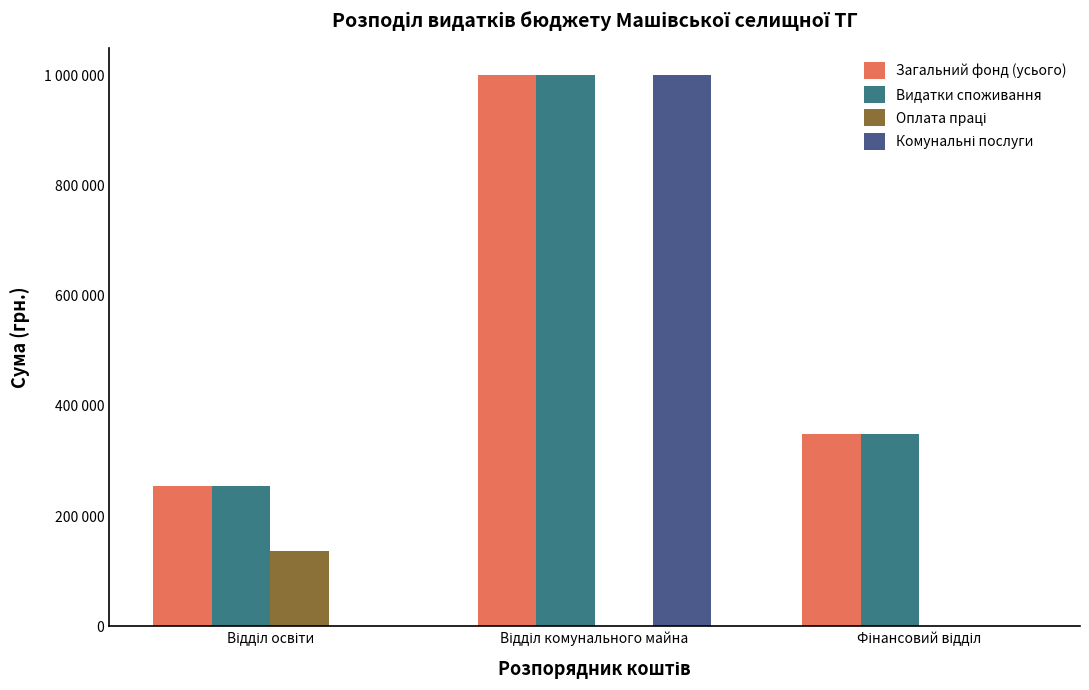

What value does the Загальний фонд (усього) series have at Відділ освіти, to the nearest 10?

255420